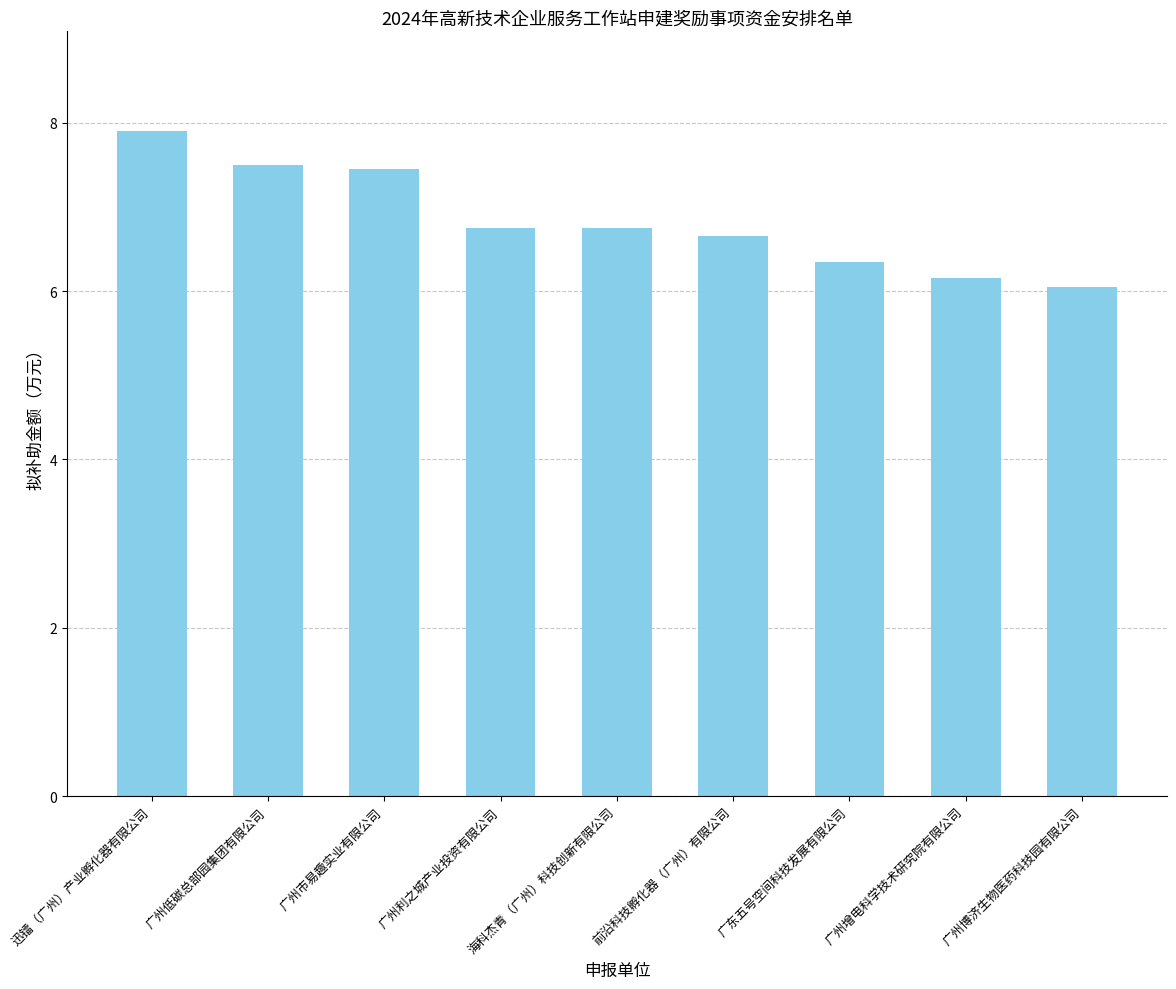

What position from the right is 前沿科技孵化器（广州）有限公司?

4